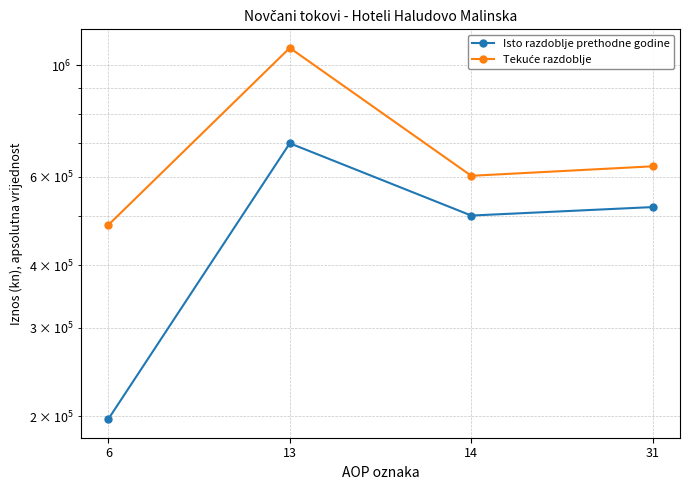

What is the greatest value displayed?

1083028